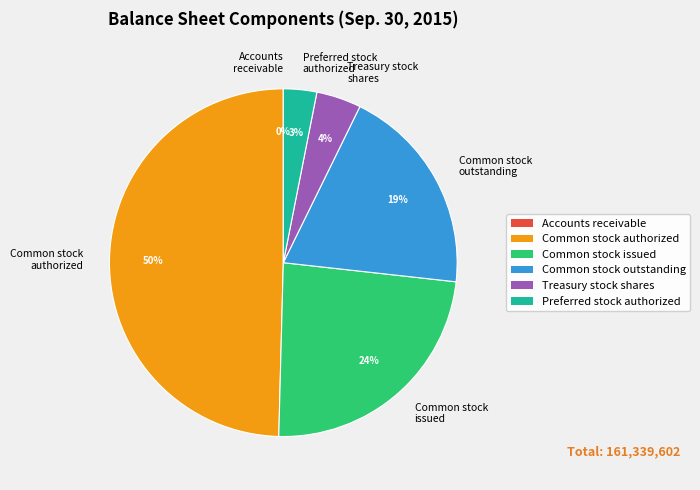

What percentage is the Treasury stock shares slice, to the nearest percent?

4%